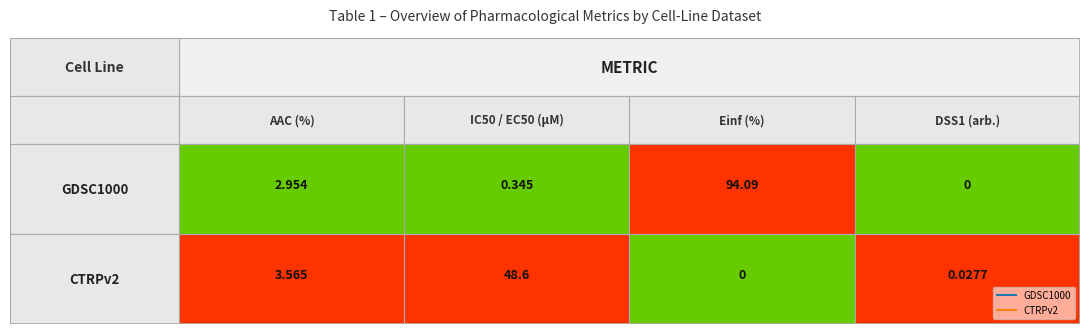

Rank the series at 3 from highest to lowest value.

CTRPv2, GDSC1000